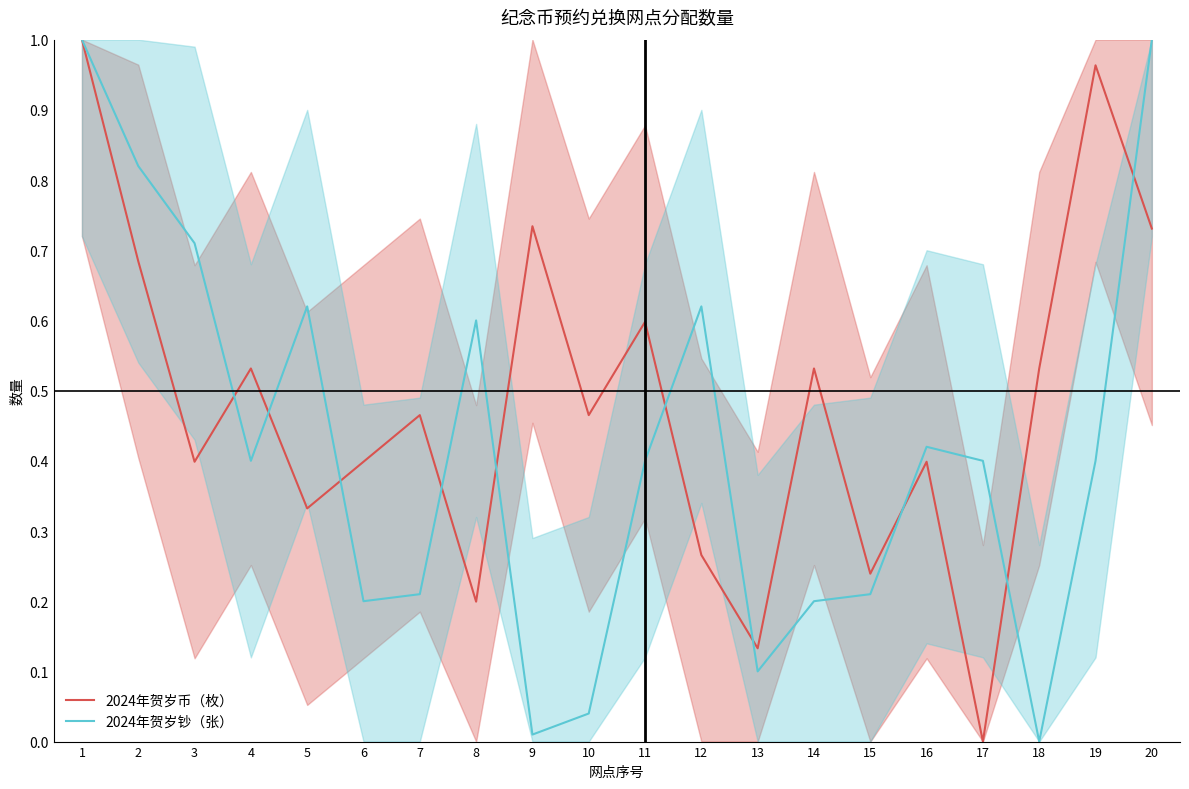

The value of 2024年贺岁币（枚） at 13 is 0.1. True or false?

True